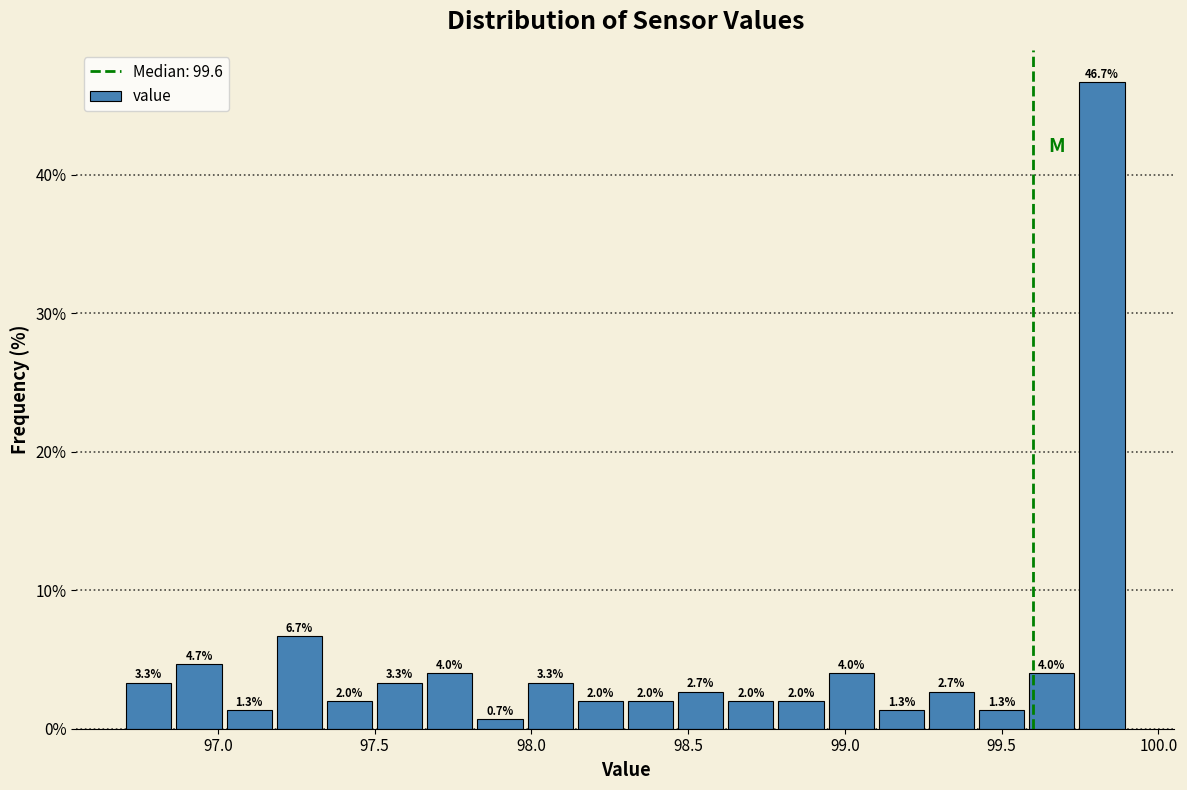

Read against the x-axis, roughly where is the centre of the tallest bar?

99.80